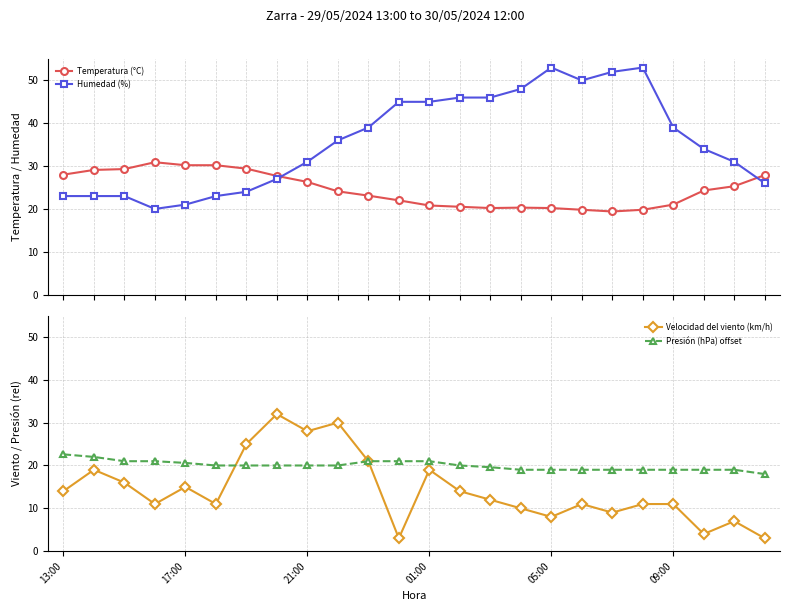

What is the highest value of the Humedad (%) series?

53.0